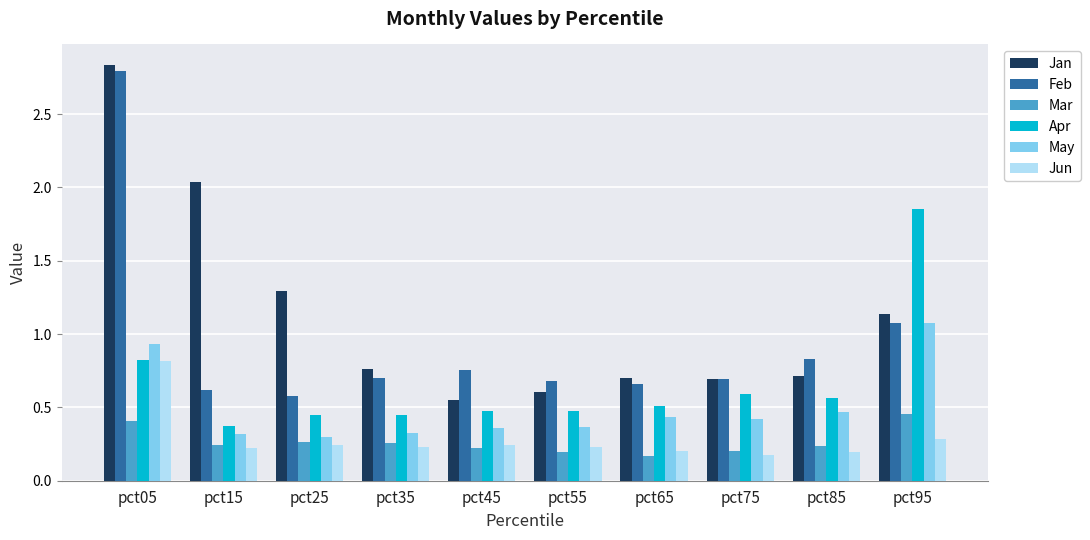

How many Mar values are between 0 and 1?

10